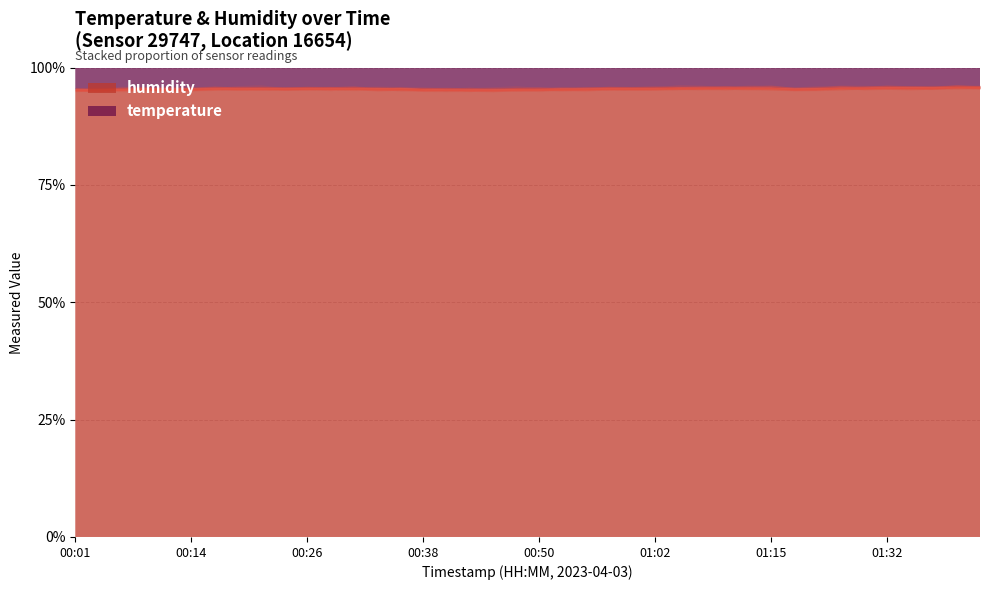

At 01:17, list the series in order from largest to smallest.

humidity, temperature